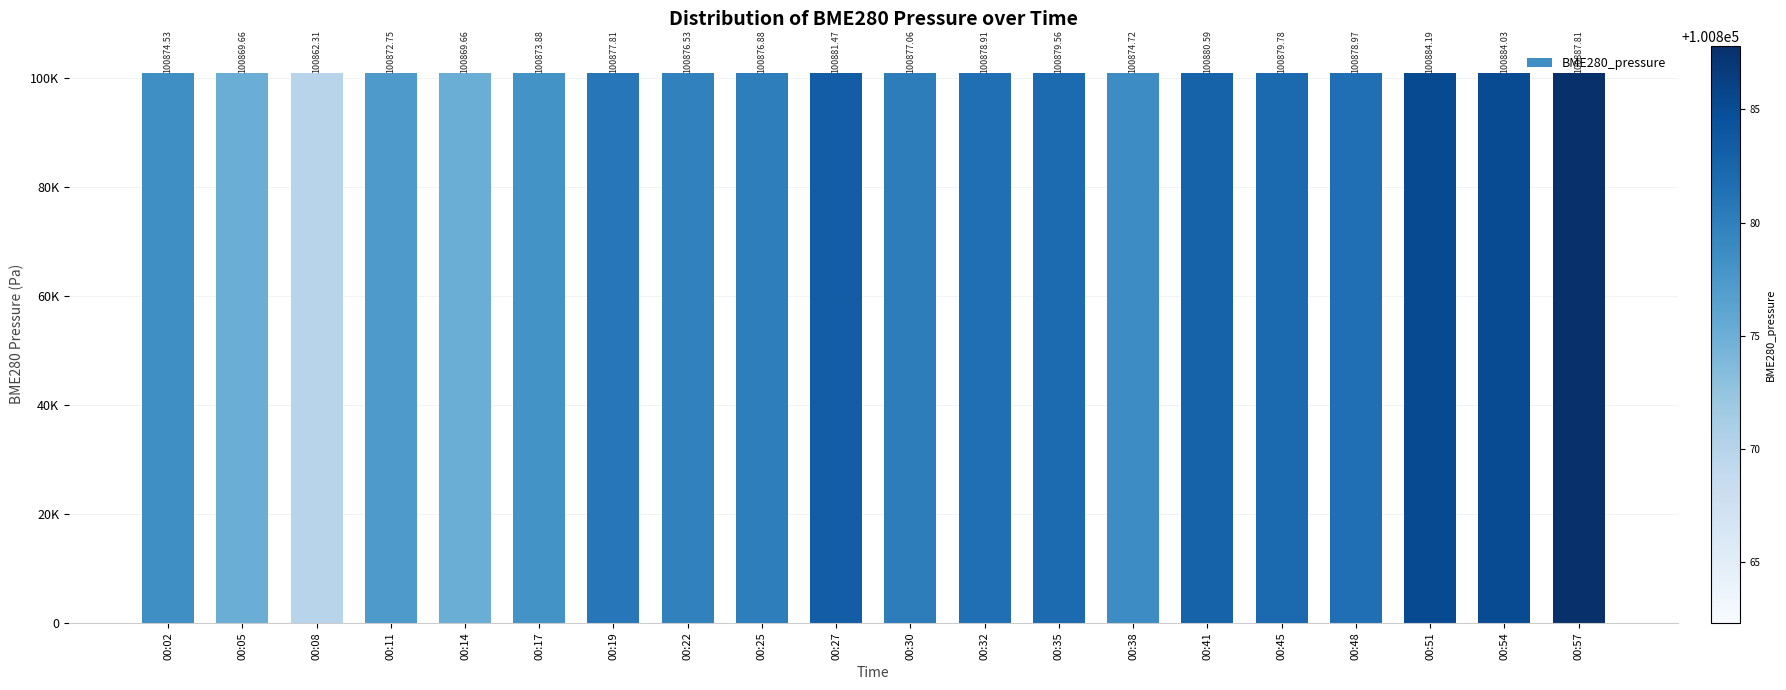

Are the bars horizontal?

No